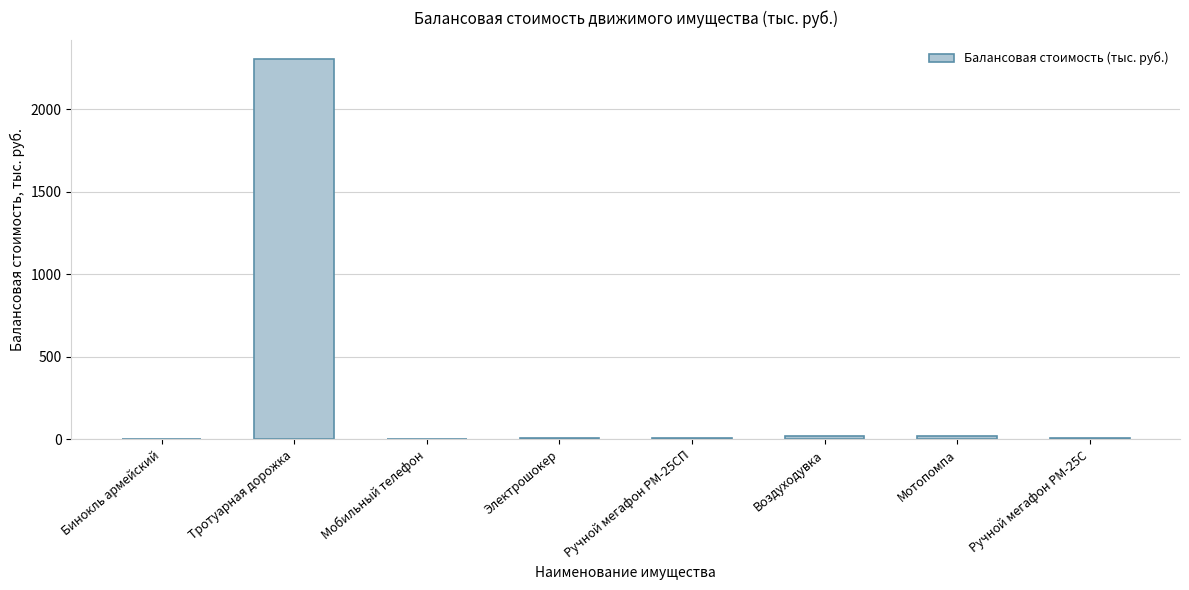

What is the greatest value displayed?

2303.8